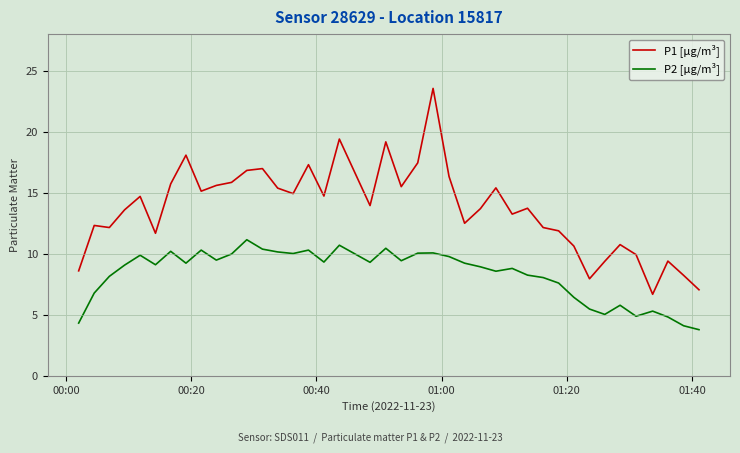

Rank the series by their average value, from lowest to highest.

P2 [µg/m³], P1 [µg/m³]